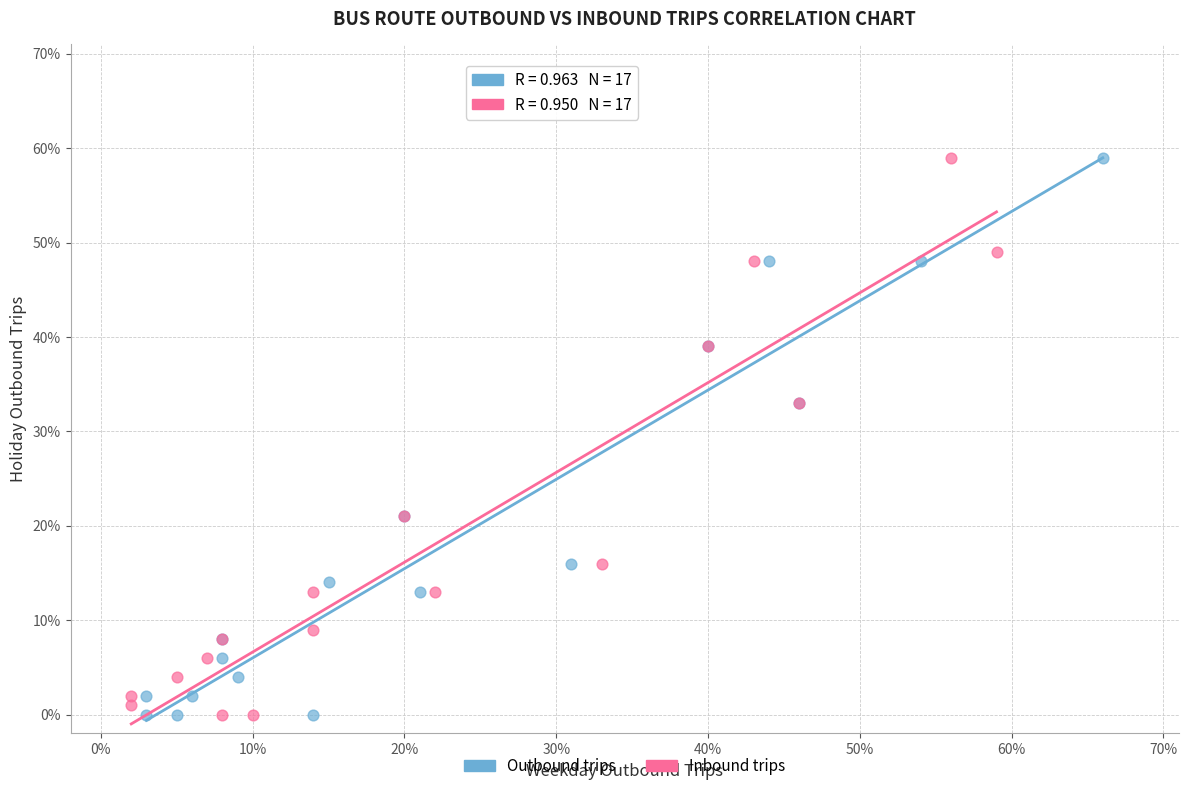

Which series has the largest Y range (max minus min)?

Outbound trips